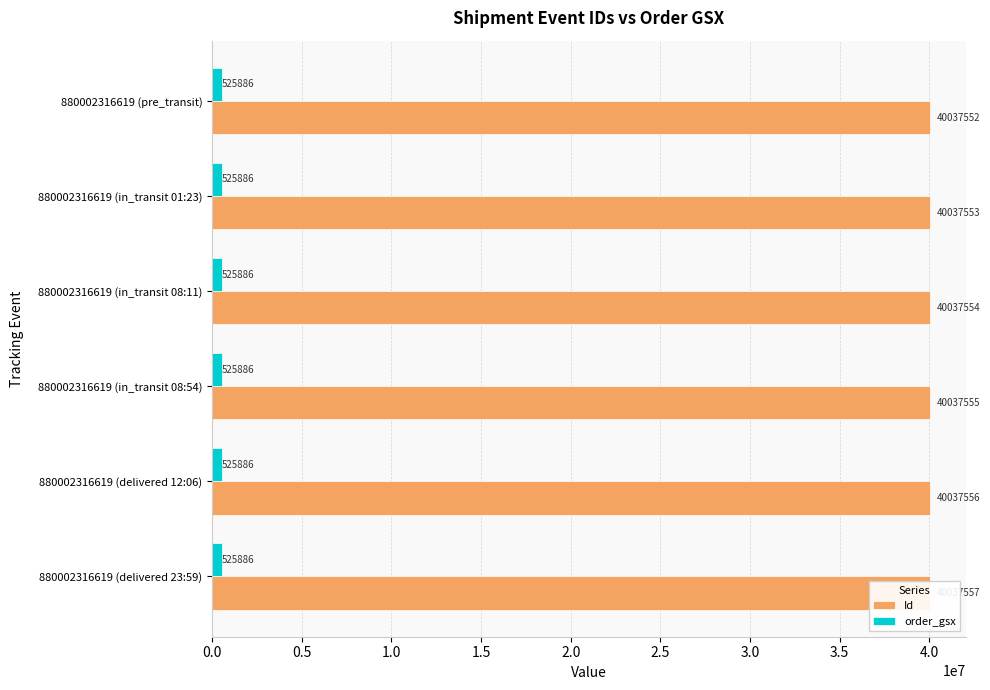

What are all the series names shown in the legend?

Id, order_gsx